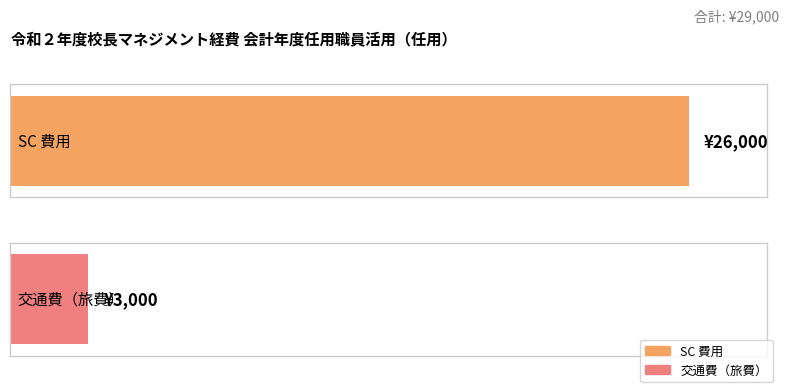

What is the sum of all values?

29000